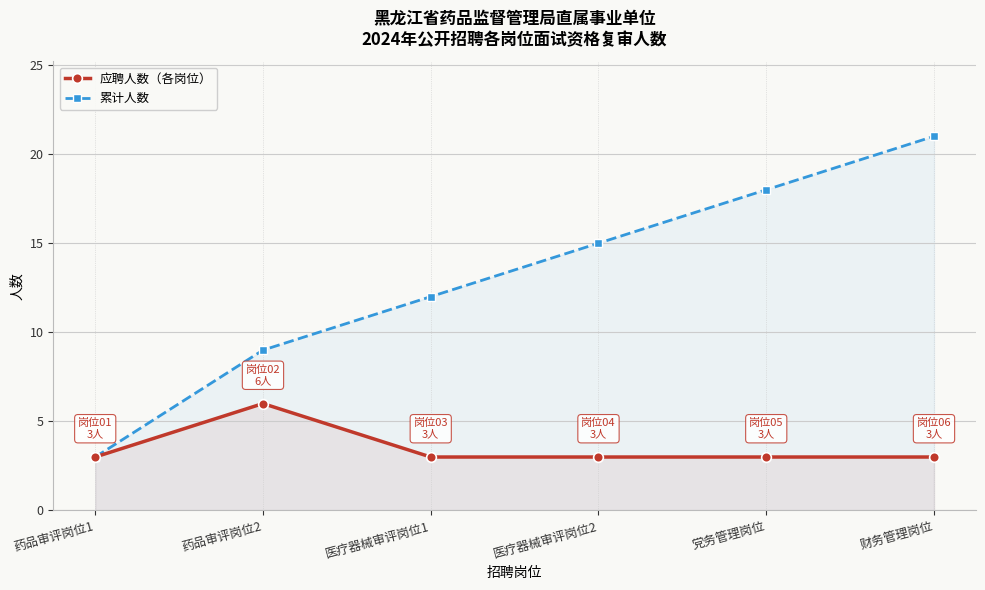

List the series in order of their overall mean, lowest first.

应聘人数（各岗位）, 累计人数